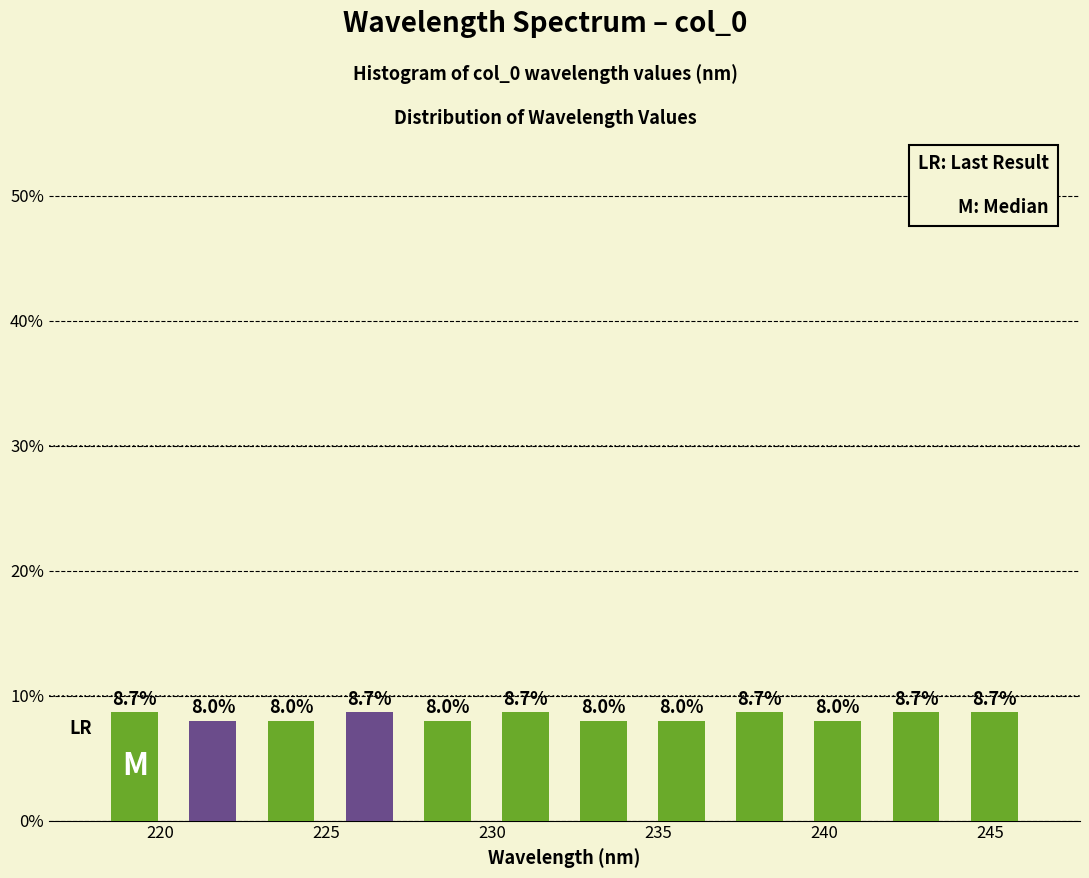

Reading left to right, transcribe this chart: for each bar, give the range it covers on the x-axis and its height. The bar edges are not printed on the chart, so give them approximately, as read against the axis.

218.0 to 220.5: 8.7
220.5 to 223.0: 8.0
223.0 to 225.0: 8.0
225.0 to 227.5: 8.7
227.5 to 230.0: 8.0
230.0 to 232.0: 8.7
232.0 to 234.5: 8.0
234.5 to 237.0: 8.0
237.0 to 239.0: 8.7
239.0 to 241.5: 8.0
241.5 to 244.0: 8.7
244.0 to 246.5: 8.7